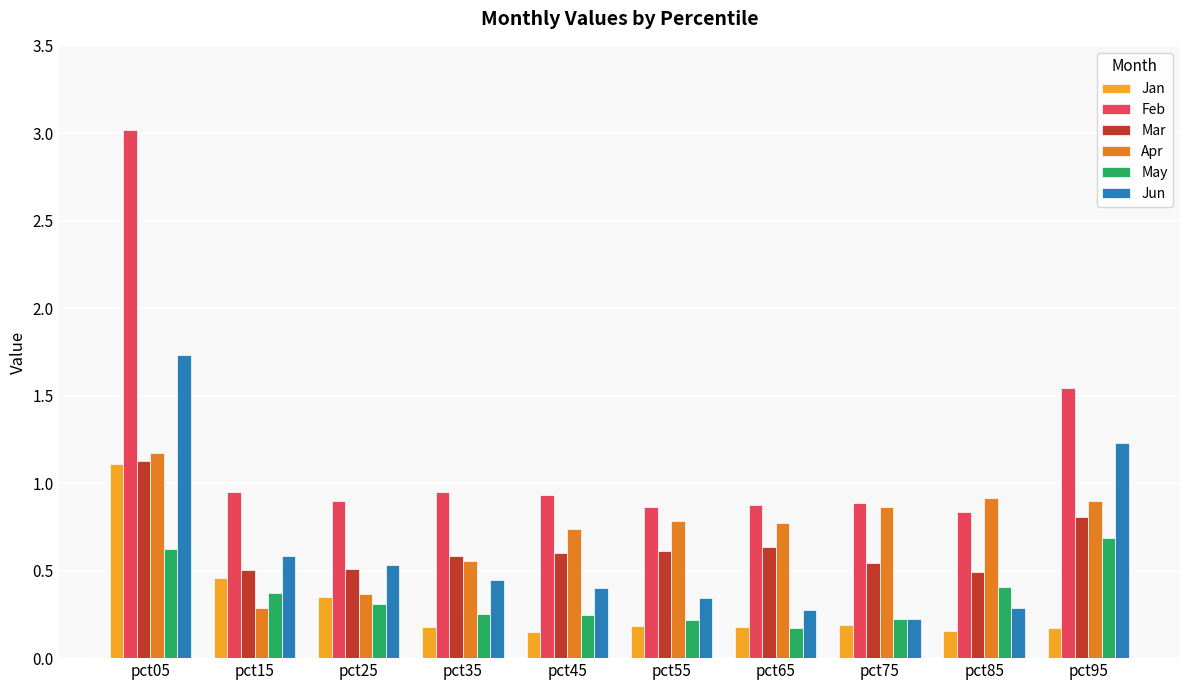

What is the sum of all Feb values?

11.8